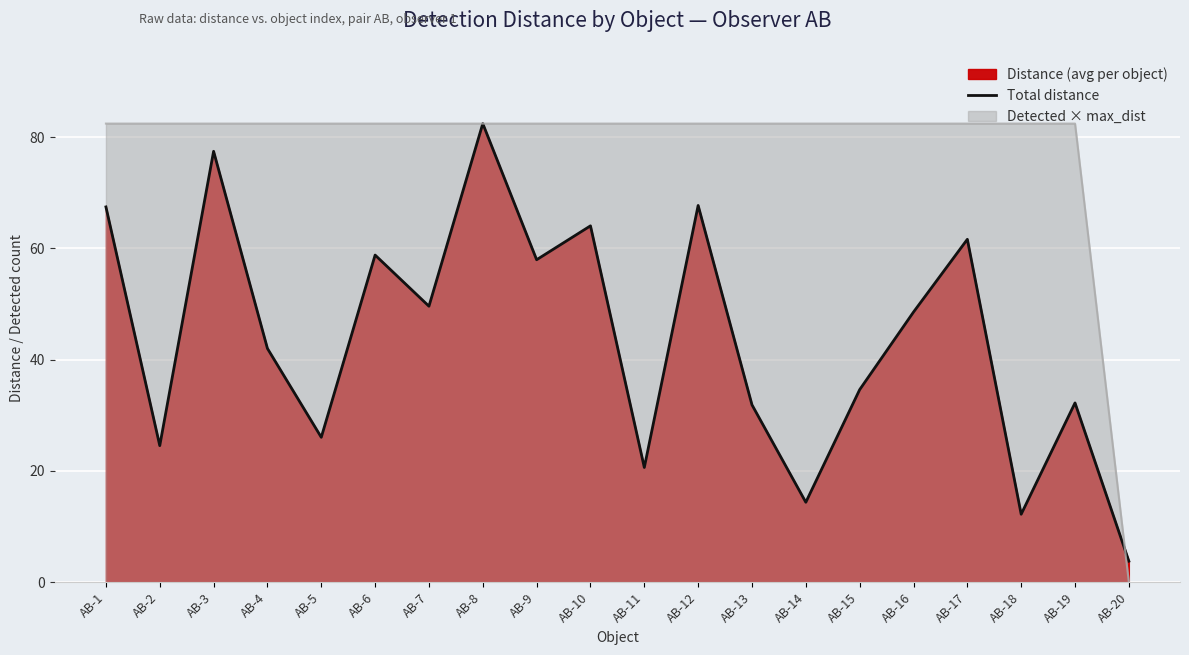

What is the ratio of the value at AB-20 to the value at AB-11?

0.2